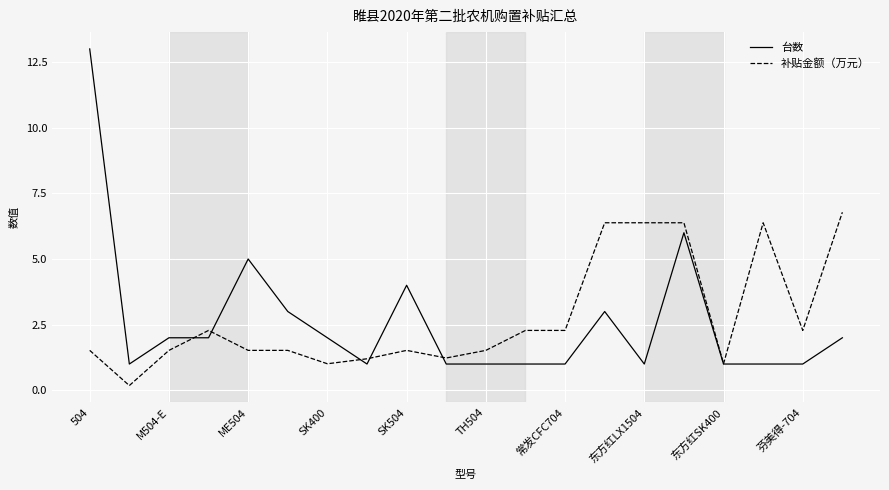

Which series has the largest range (max minus min)?

台数